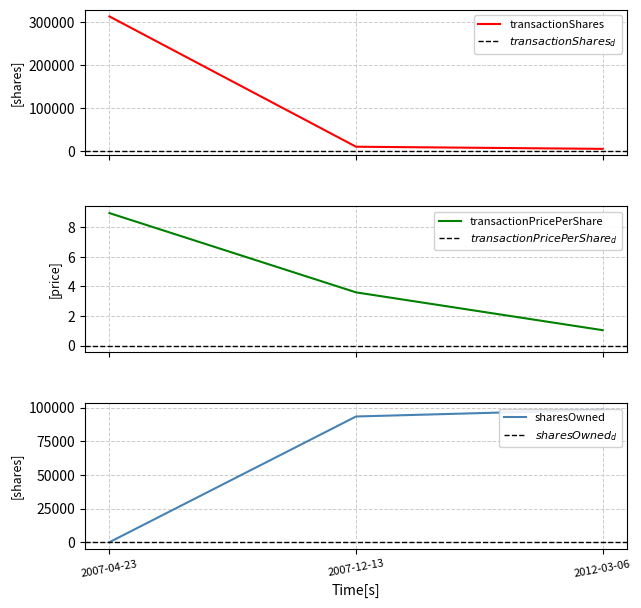

Which series has the largest range (max minus min)?

transactionShares